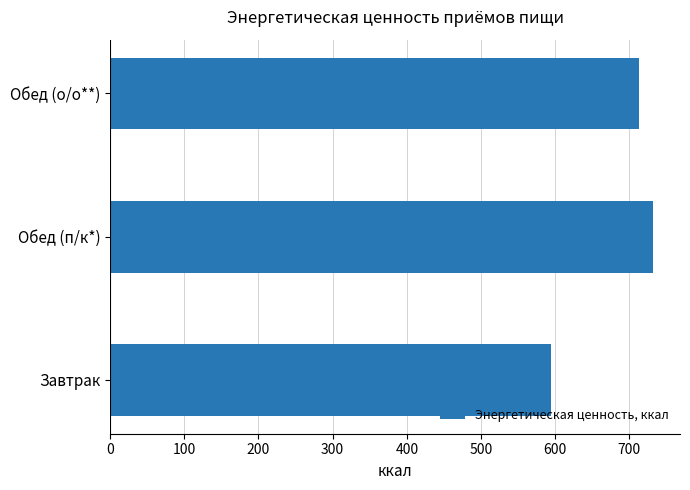

Reading bottom to top, extract all data points from this chart.

Завтрак=594.8	Обед (п/к*)=731.7	Обед (о/о**)=712.6